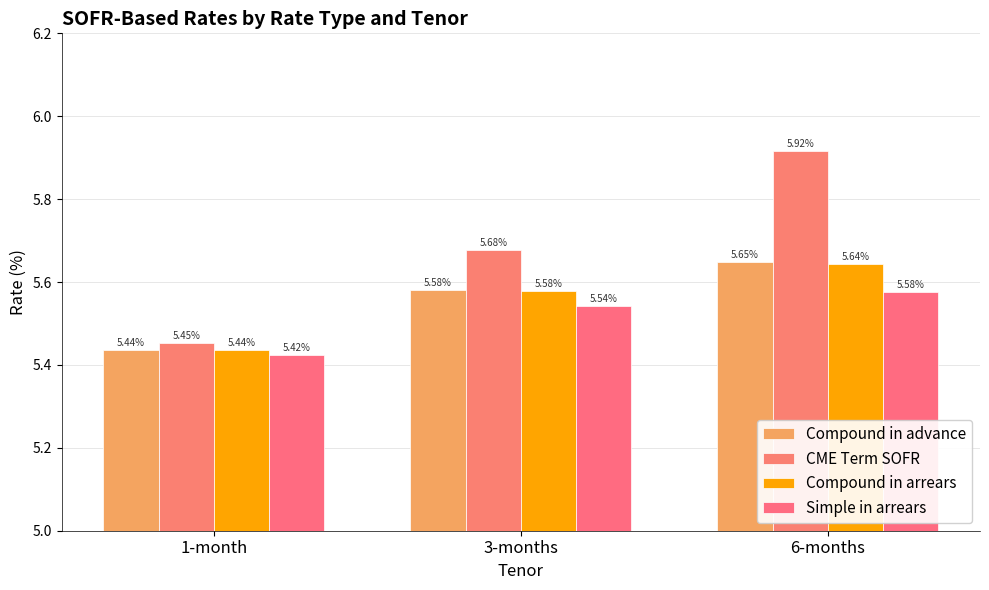

The Simple in arrears series shows 3.2 at 3-months. True or false?

False